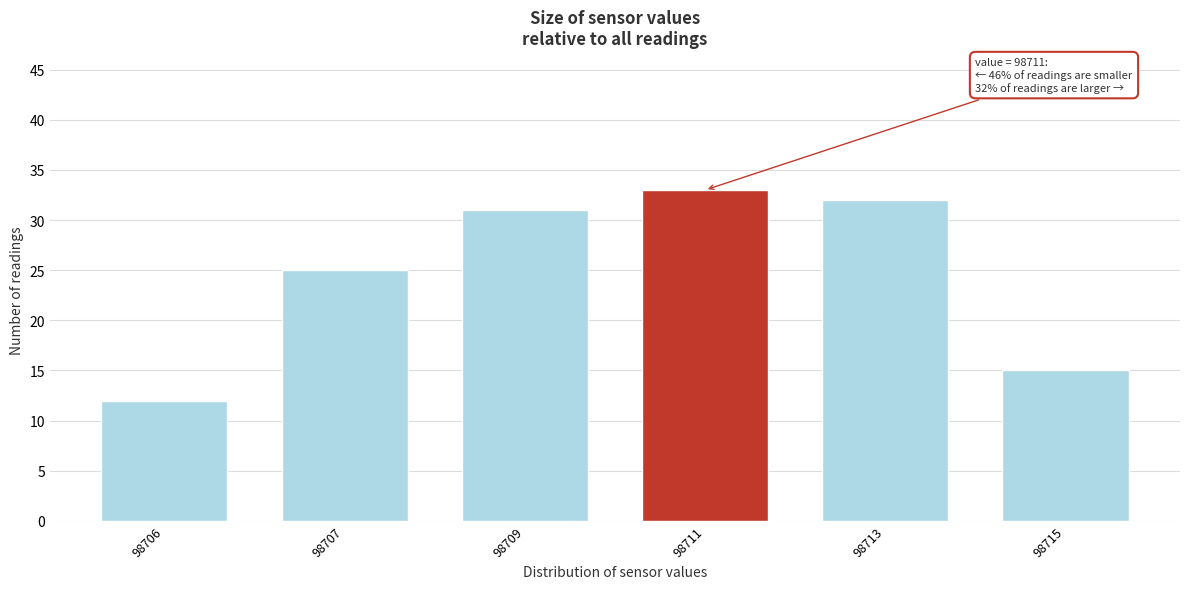

Reading left to right, transcribe all the data shown in this chart.

98706=12	98707=25	98709=31	98711=33	98713=32	98715=15